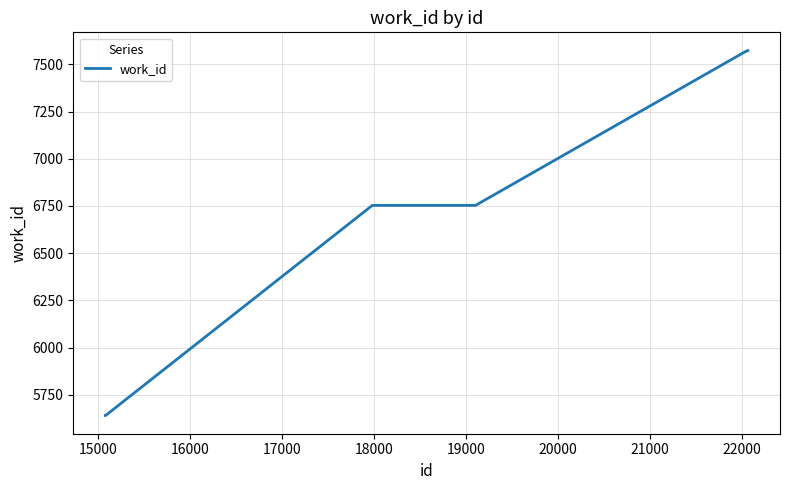

What is the greatest value displayed?

7573